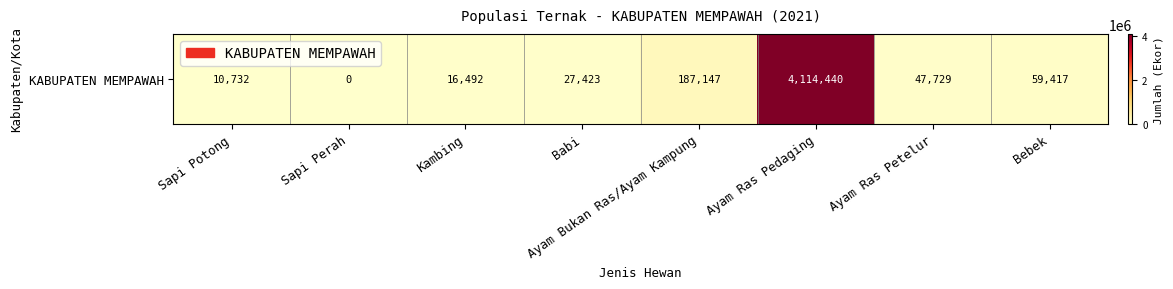

How many positive values are there?

7